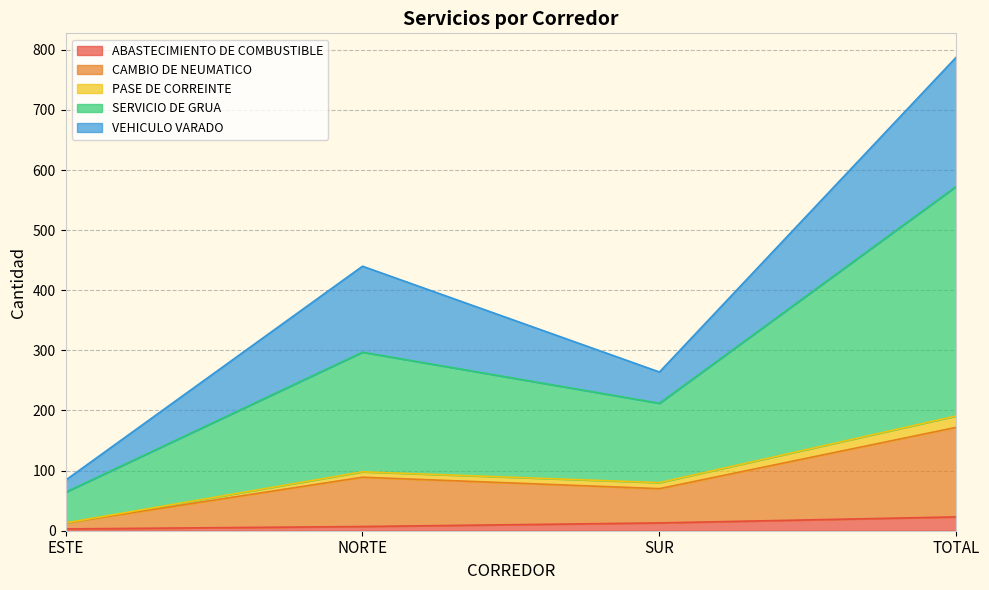

True or false: PASE DE CORREINTE and CAMBIO DE NEUMATICO intersect in this chart.

False